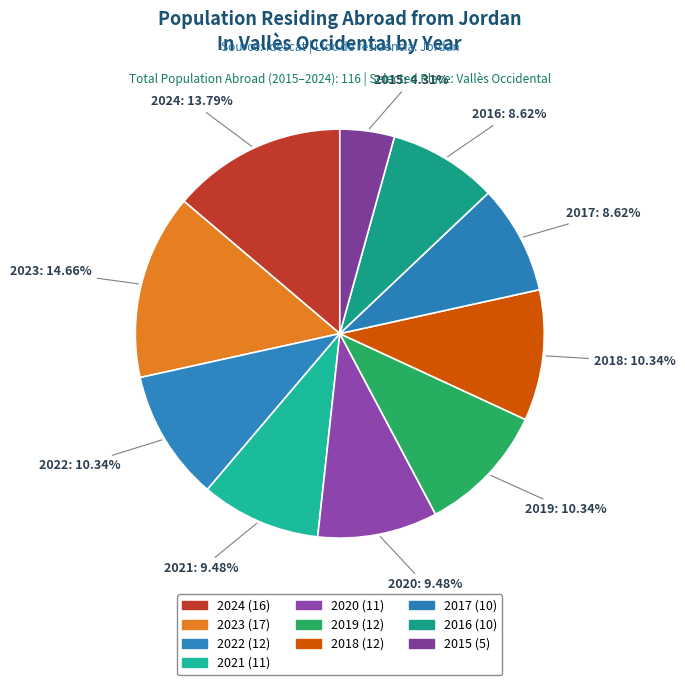

Does 2017 represent more than half of the total?

No